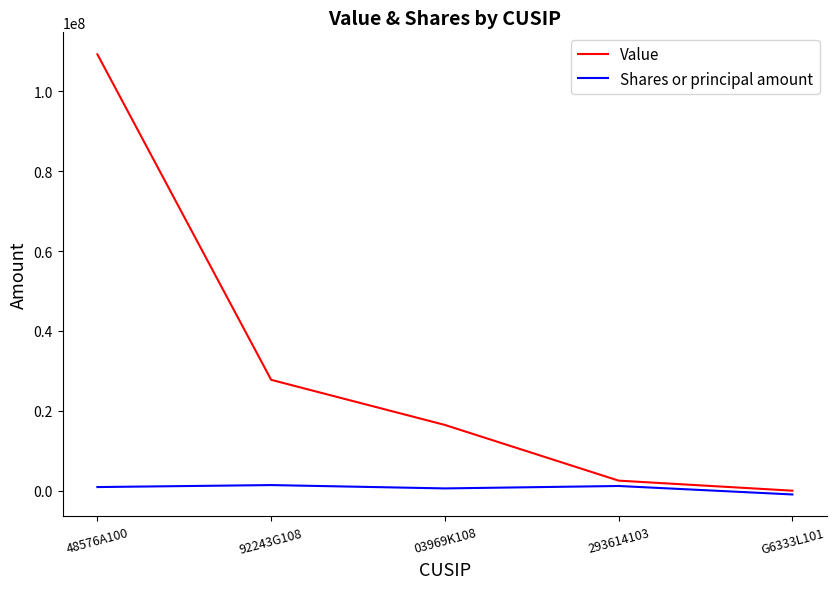

Which category has the highest value in the Value series?

48576A100